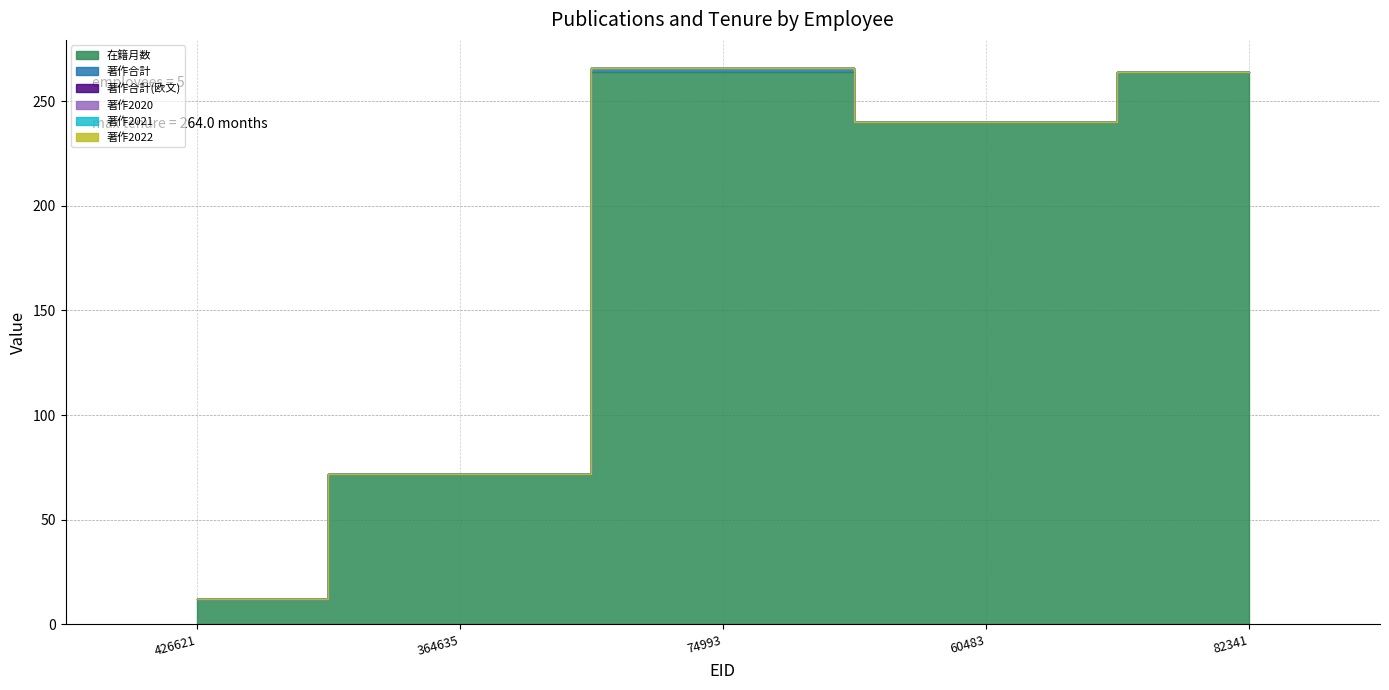

What is the sum of all 在籍月数 values?

852